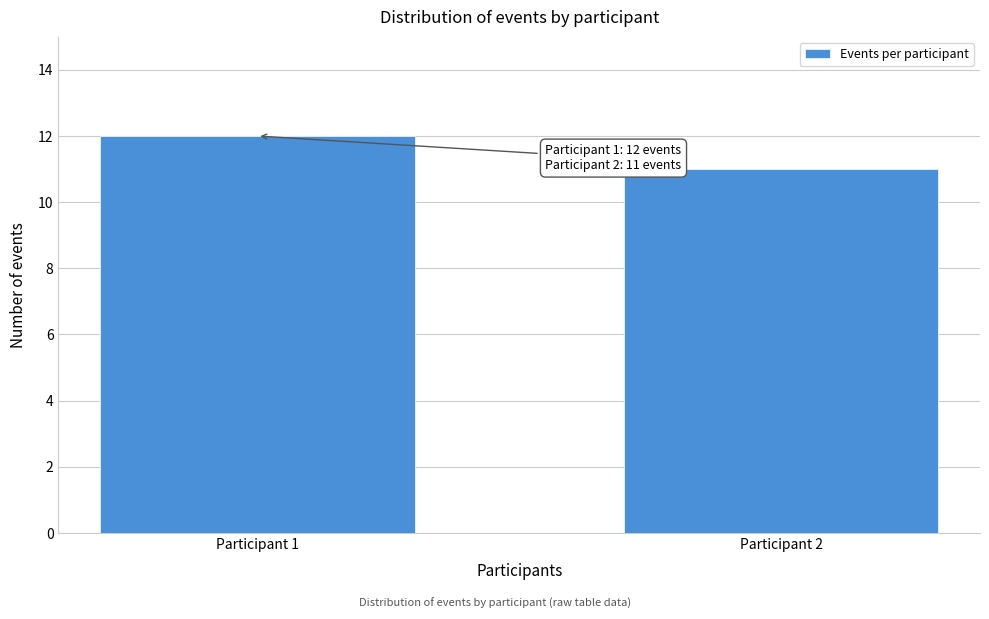

Reading left to right, what are all the values shown in this chart?

12	11